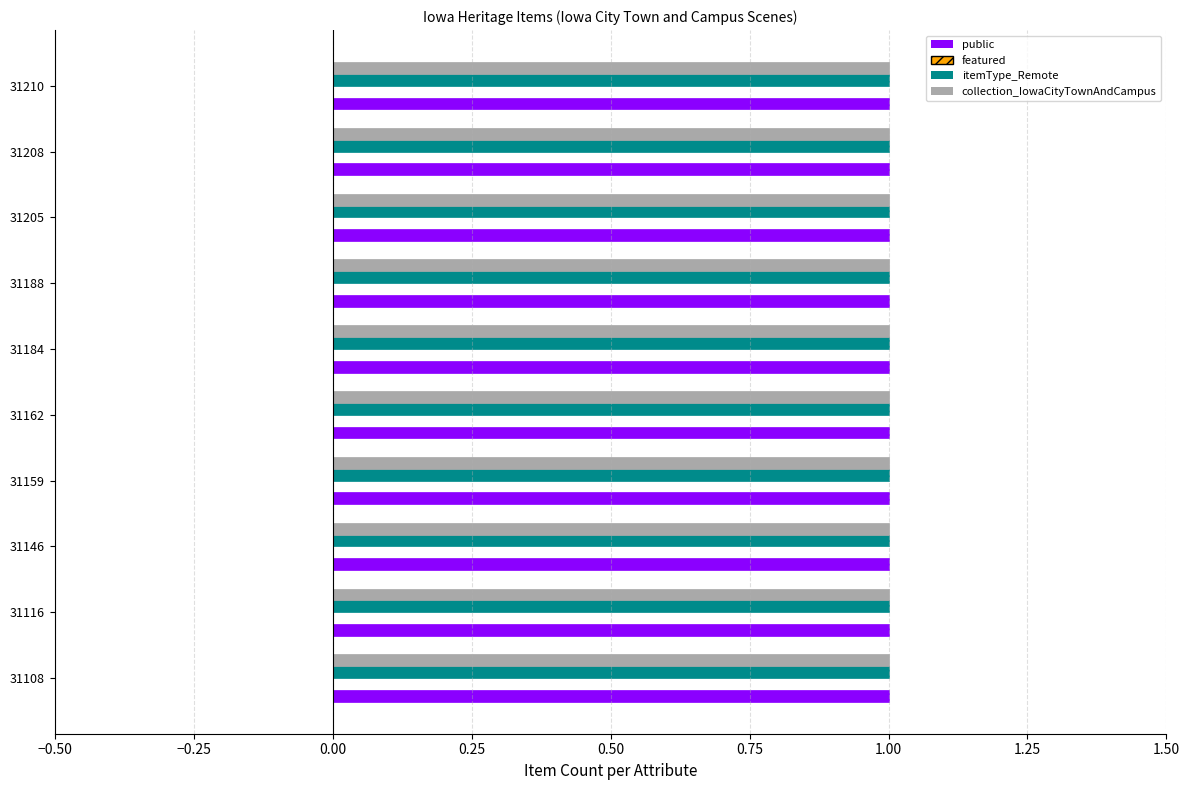

Reading right to left, what are all the values shown in this chart?

public: 1	1	1	1	1	1	1	1	1	1
featured: 0	0	0	0	0	0	0	0	0	0
itemType_Remote: 1	1	1	1	1	1	1	1	1	1
collection_IowaCityTownAndCampus: 1	1	1	1	1	1	1	1	1	1